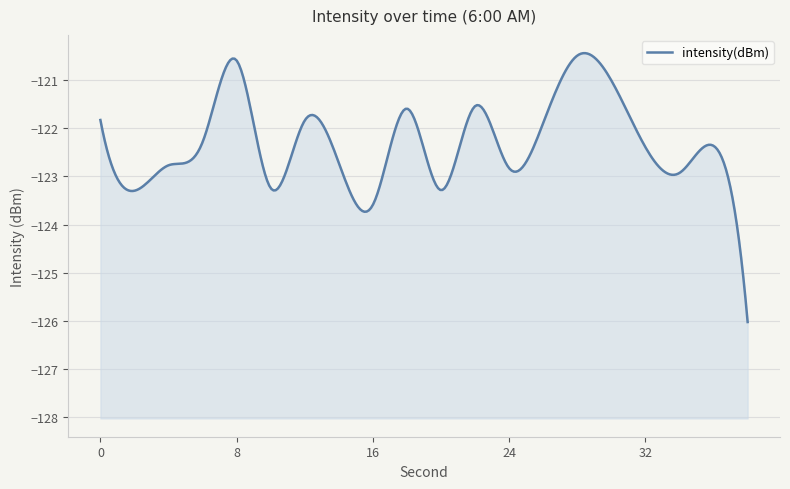

What is the maximum value shown in the chart?

-120.5